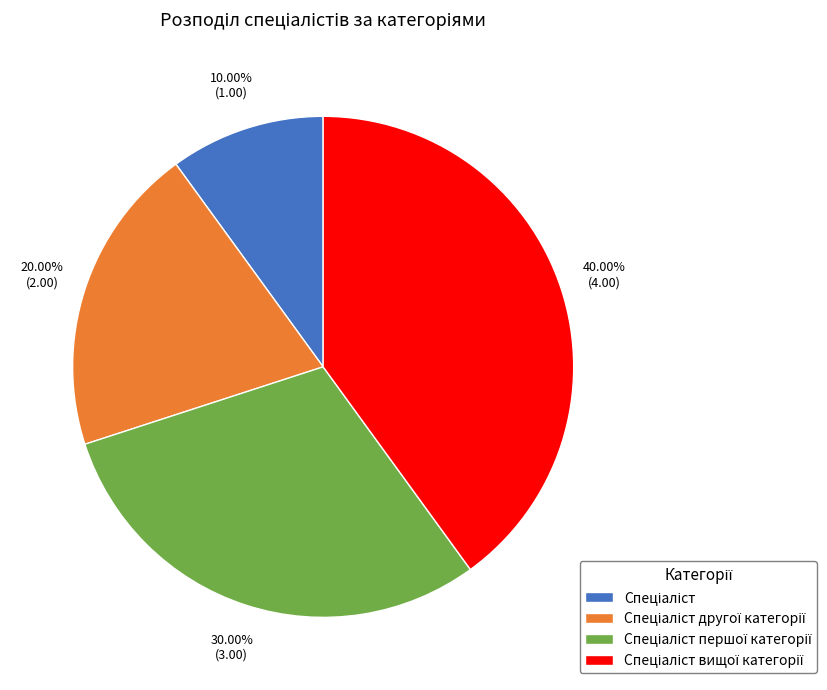

Is there any slice that represents more than half of the pie?

No